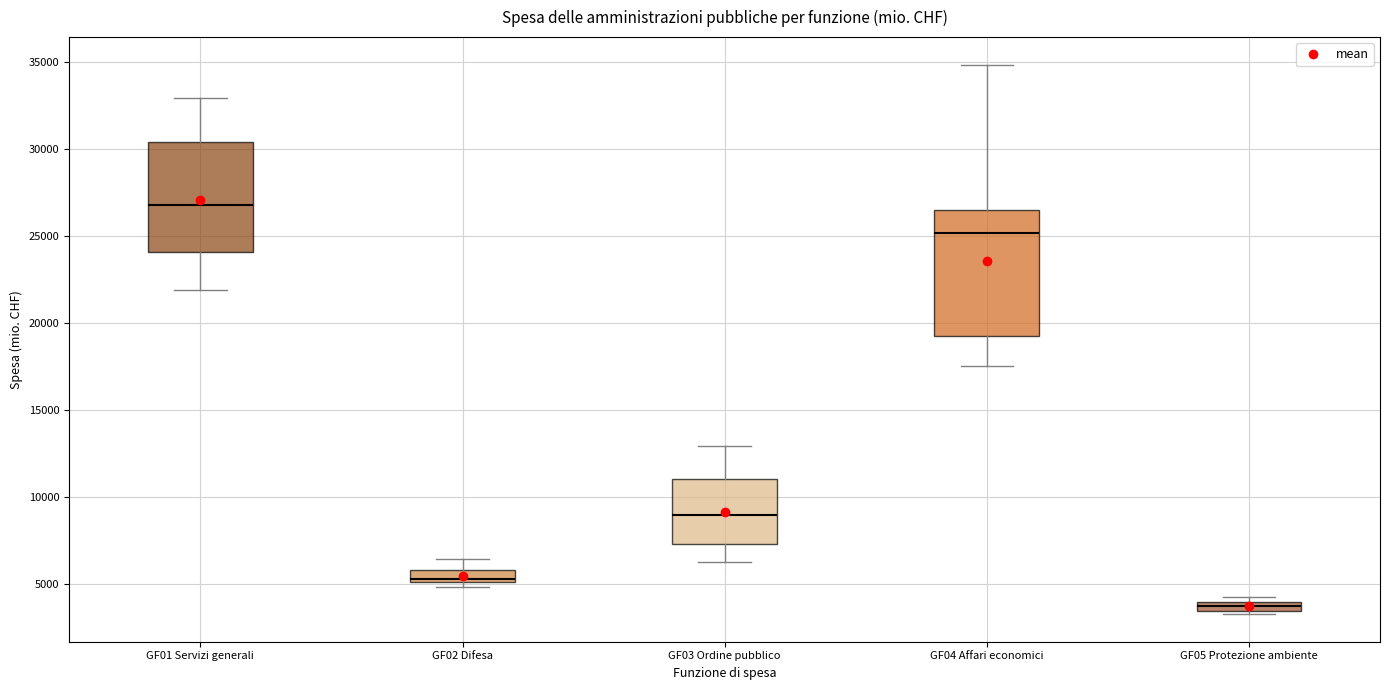

Which box has the lowest median line?

GF05 Protezione ambiente